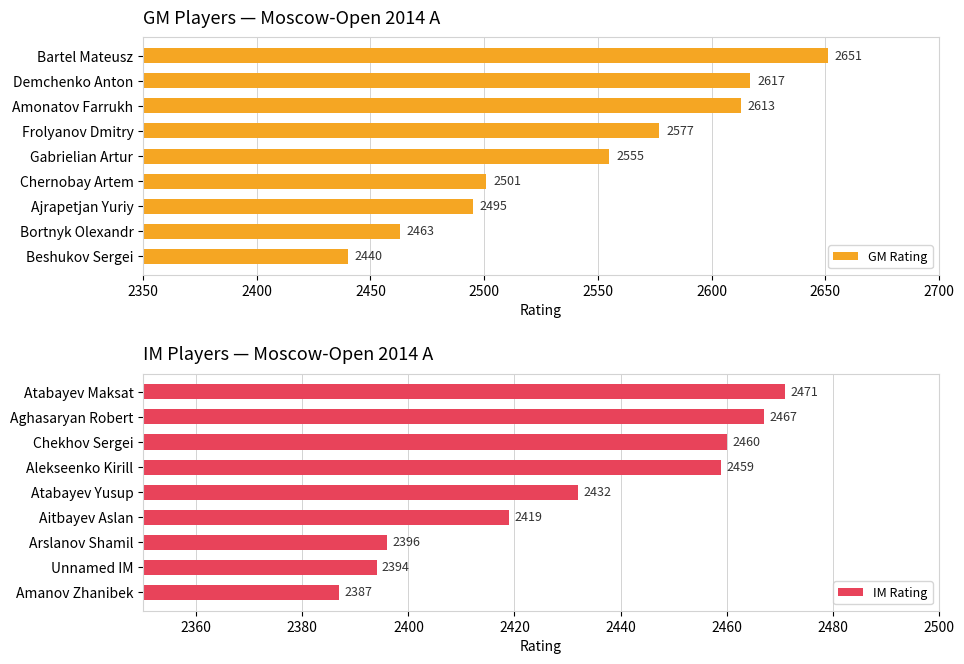

Read the GM Rating value at Chernobay Artem.

2501